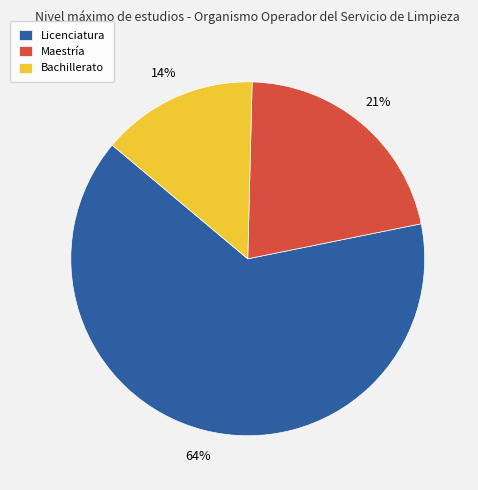

Combined, do Bachillerato and Maestría account for over 50%?

No